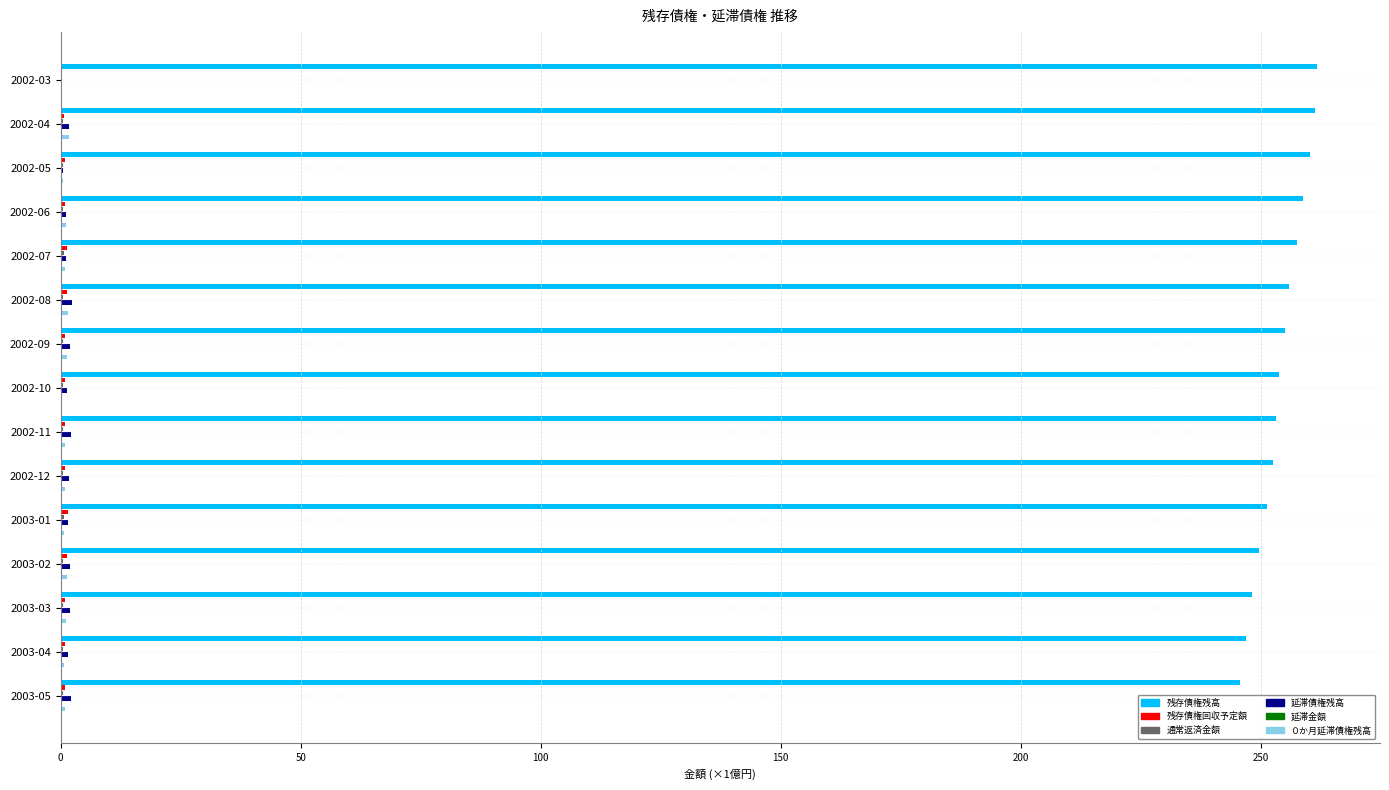

Which series has the largest range (max minus min)?

残存債権残高